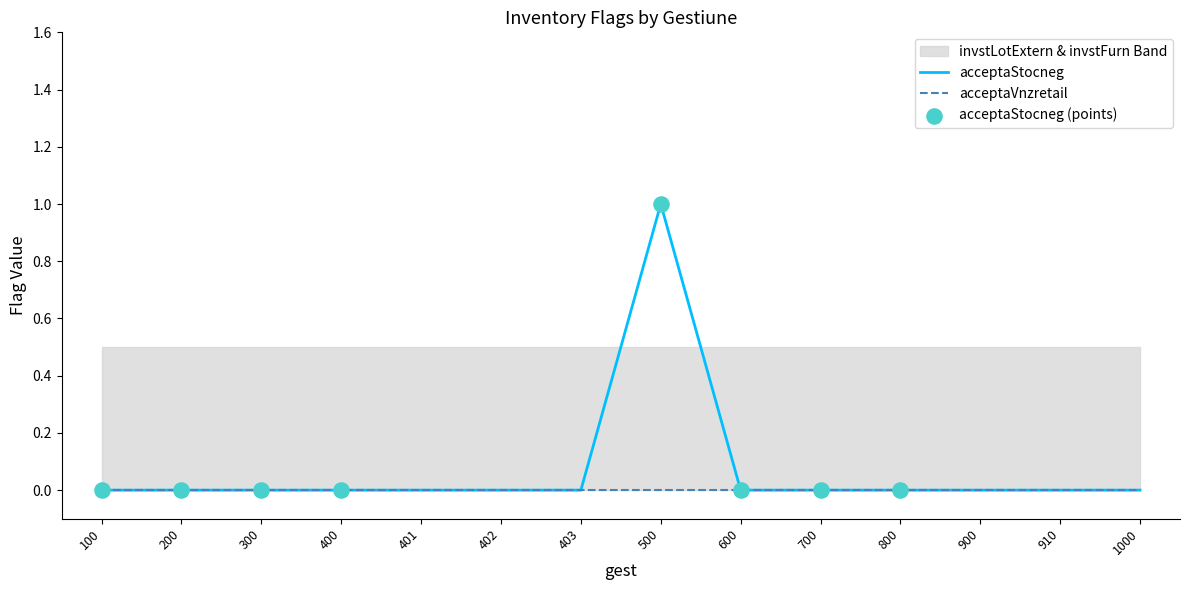

What is the total value across all series at 700?

0